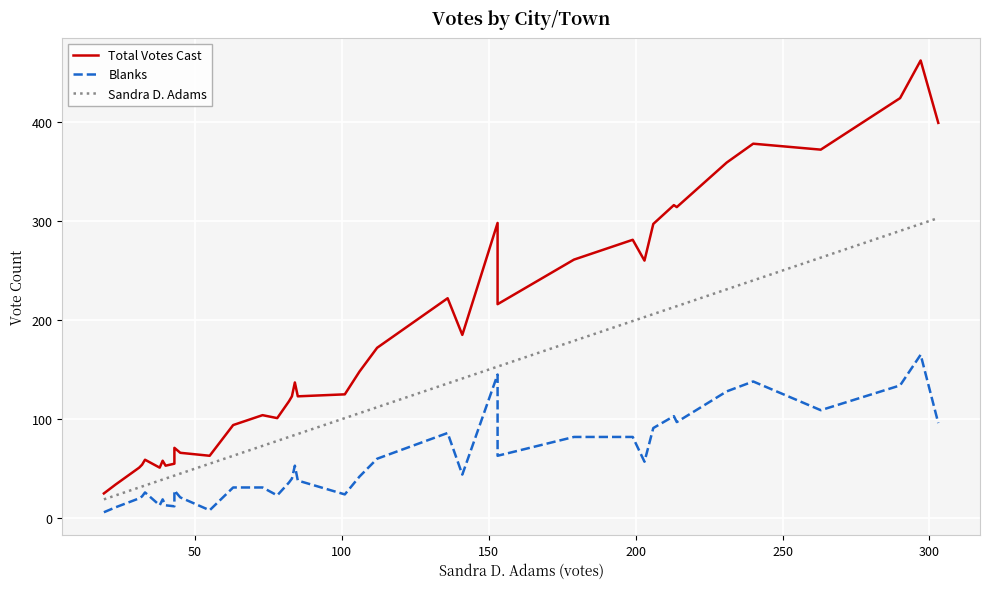

What is the greatest value displayed?

462